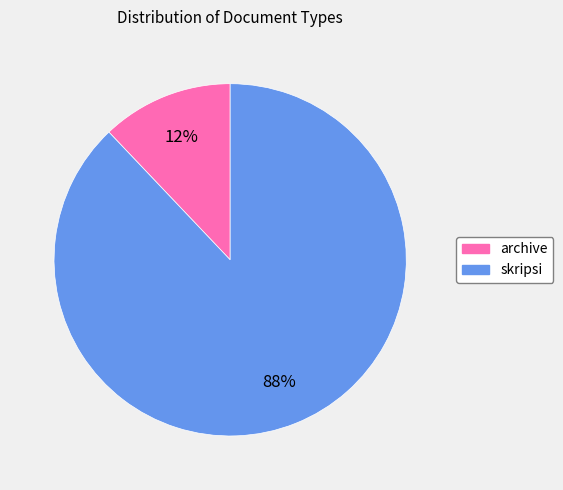

True or false: archive accounts for 12% of the total.

True